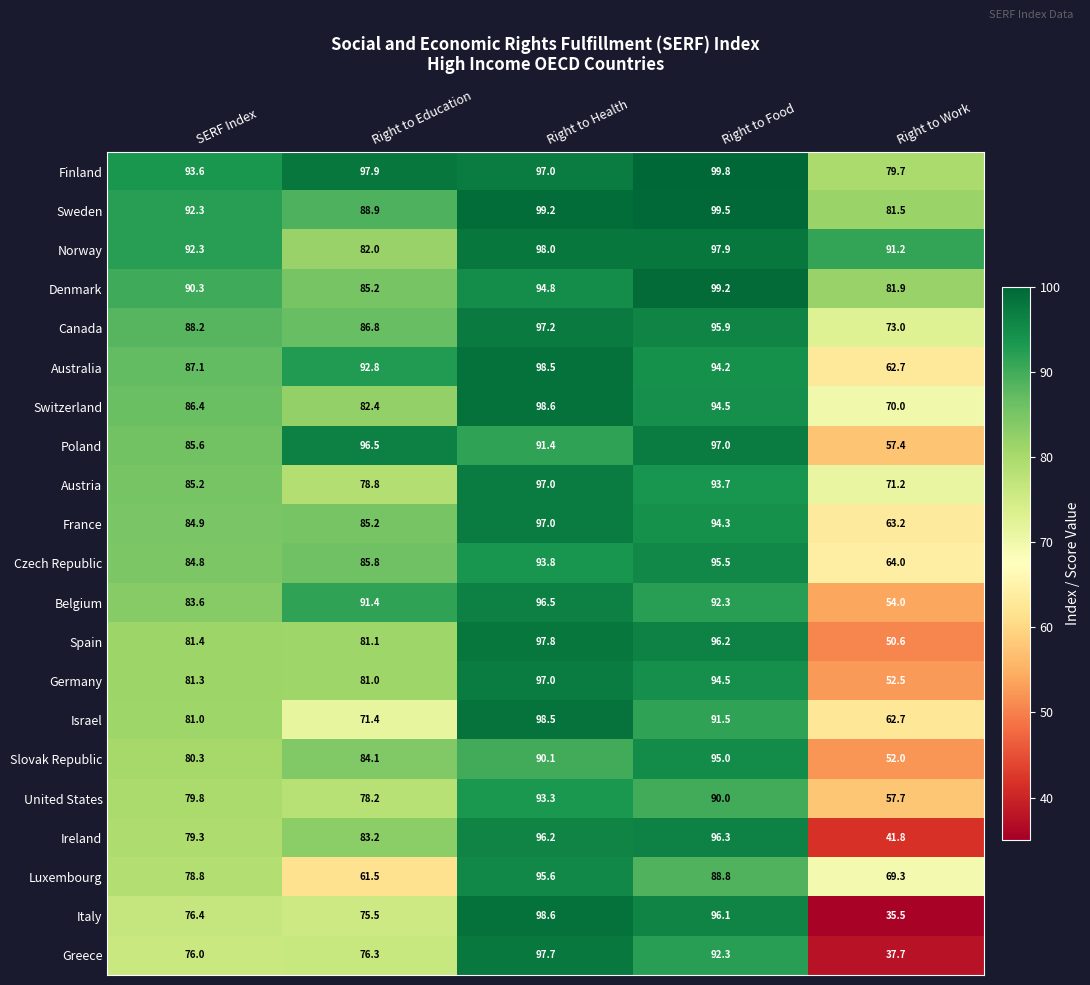

At which category is the sum across all series the highest?

Right to Health